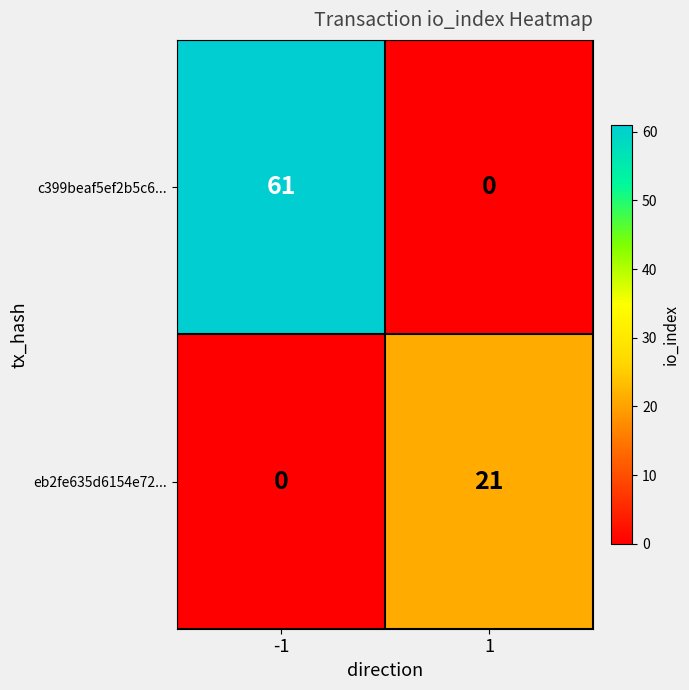

Read the eb2fe635d6154e72... value at 1.

21